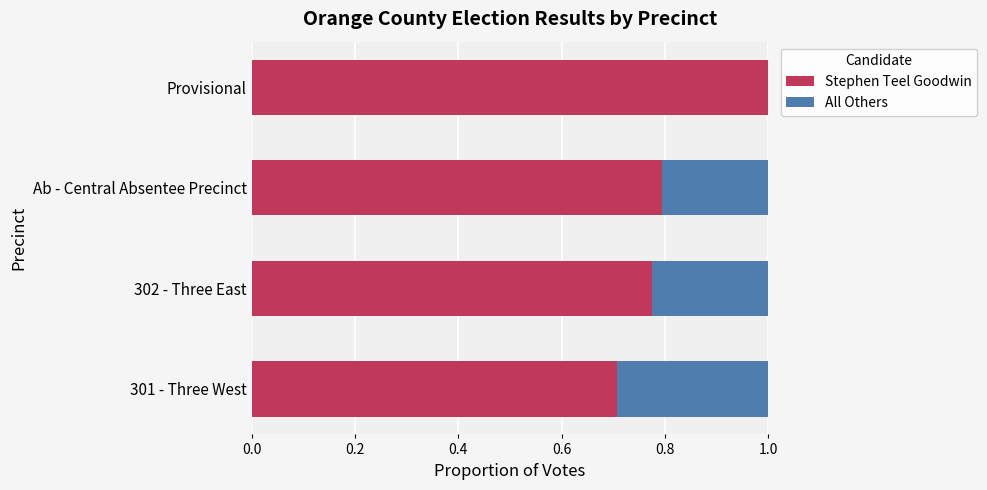

The value of Stephen Teel Goodwin at 301 - Three West is 0.7. True or false?

True